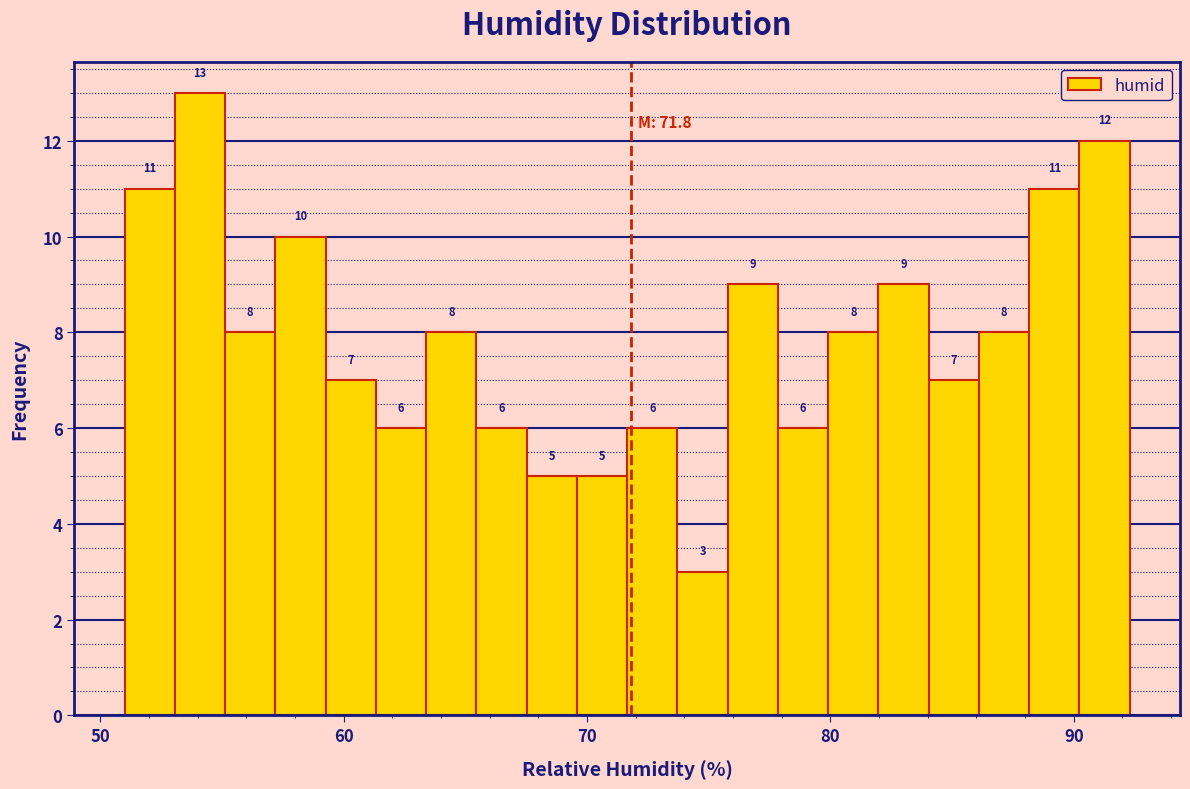

Read against the x-axis, roughly where is the centre of the tallest bar?

54